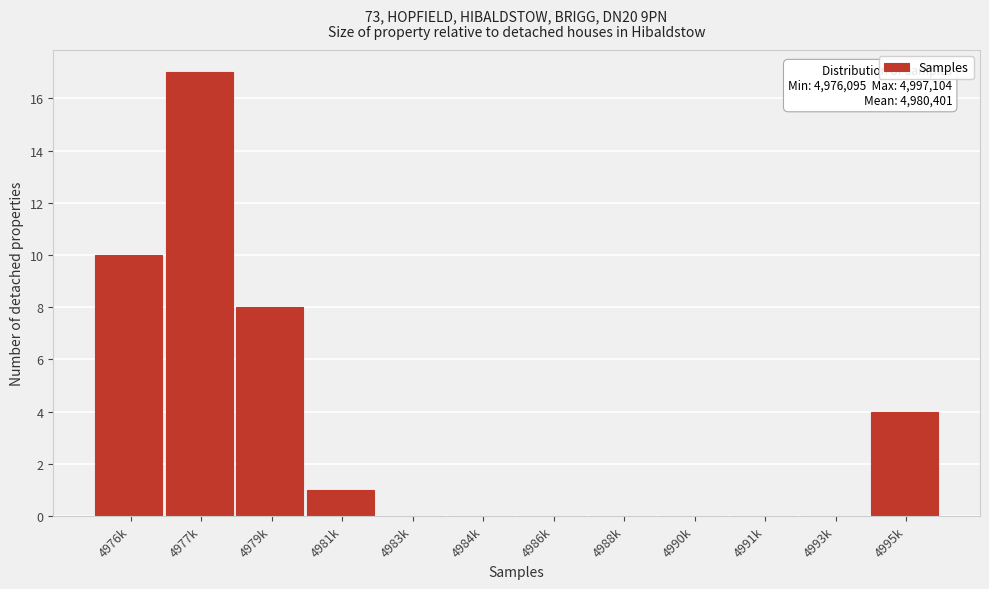

Reading left to right, list all the values displayed in this chart.

4976k=10	4977k=17	4979k=8	4981k=1	4983k=0	4984k=0	4986k=0	4988k=0	4990k=0	4991k=0	4993k=0	4995k=4